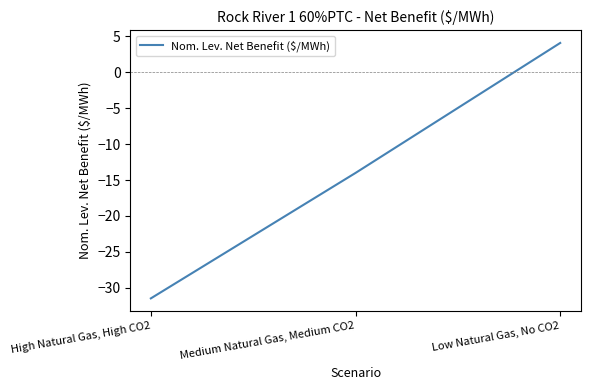

Rank the categories by value from lowest to highest.

High Natural Gas, High CO2, Medium Natural Gas, Medium CO2, Low Natural Gas, No CO2